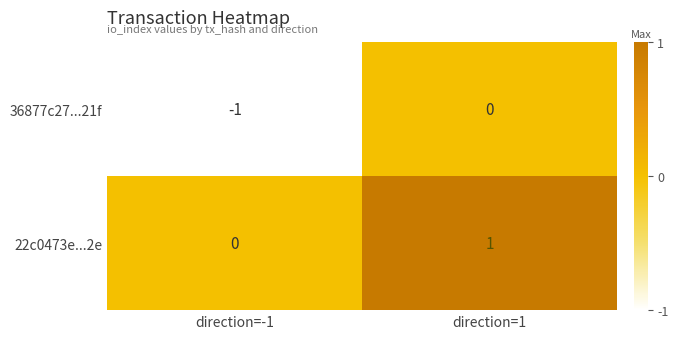

The 36877c27...21f series shows -1 at direction=-1. True or false?

True